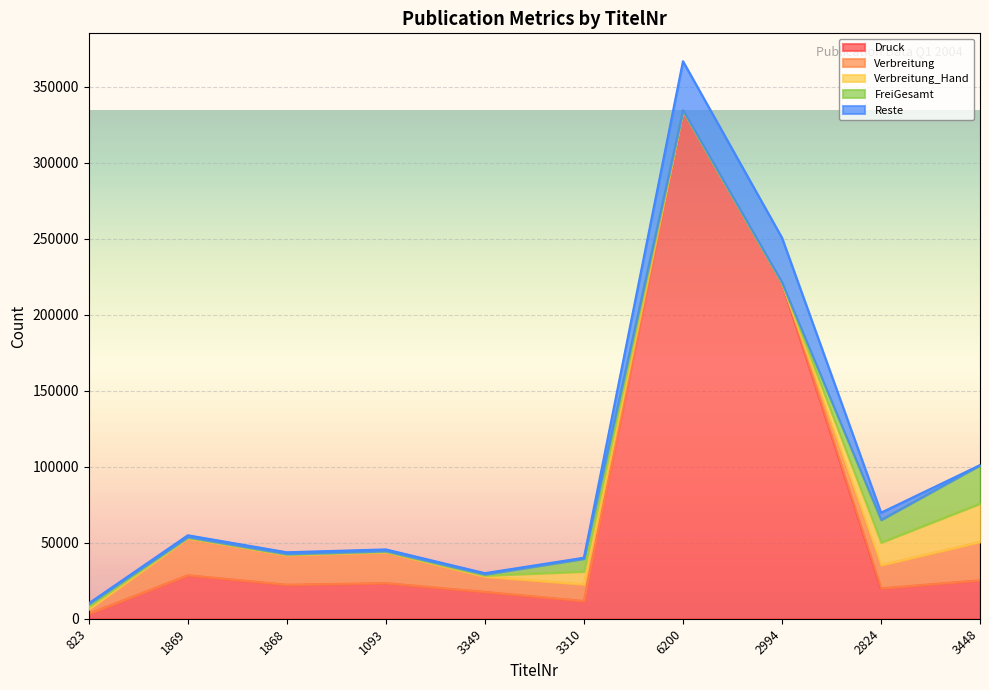

Reading left to right, transcribe all the data shown in this chart.

Druck: 3295	28624	22369	23425	17667	11660	334415	221030	20000	25300
Verbreitung: 2838	24375	19585	20393	10044	11014	0	0	15256	25239
Verbreitung_Hand: 1778	377	359	362	752	8413	0	0	14887	25239
FreiGesamt: 1778	377	359	362	752	8413	0	0	14887	25239
Reste: 457	1154	1053	1071	765	646	32407	29586	4744	61